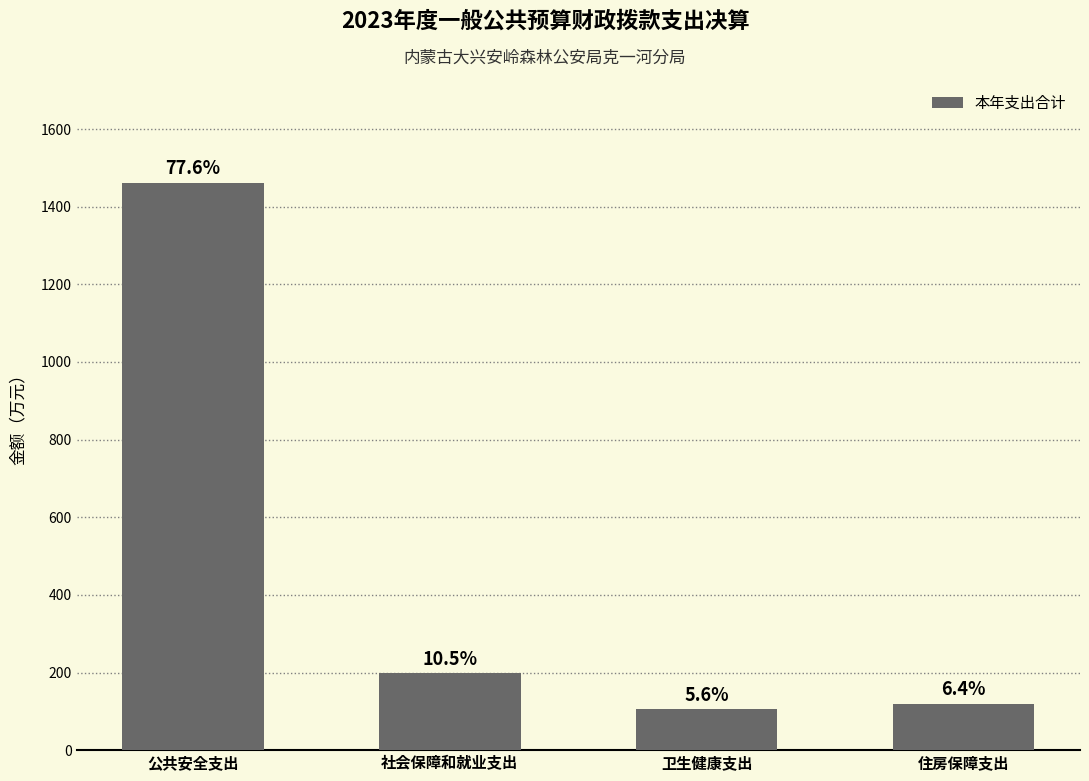

Are the bars horizontal?

No